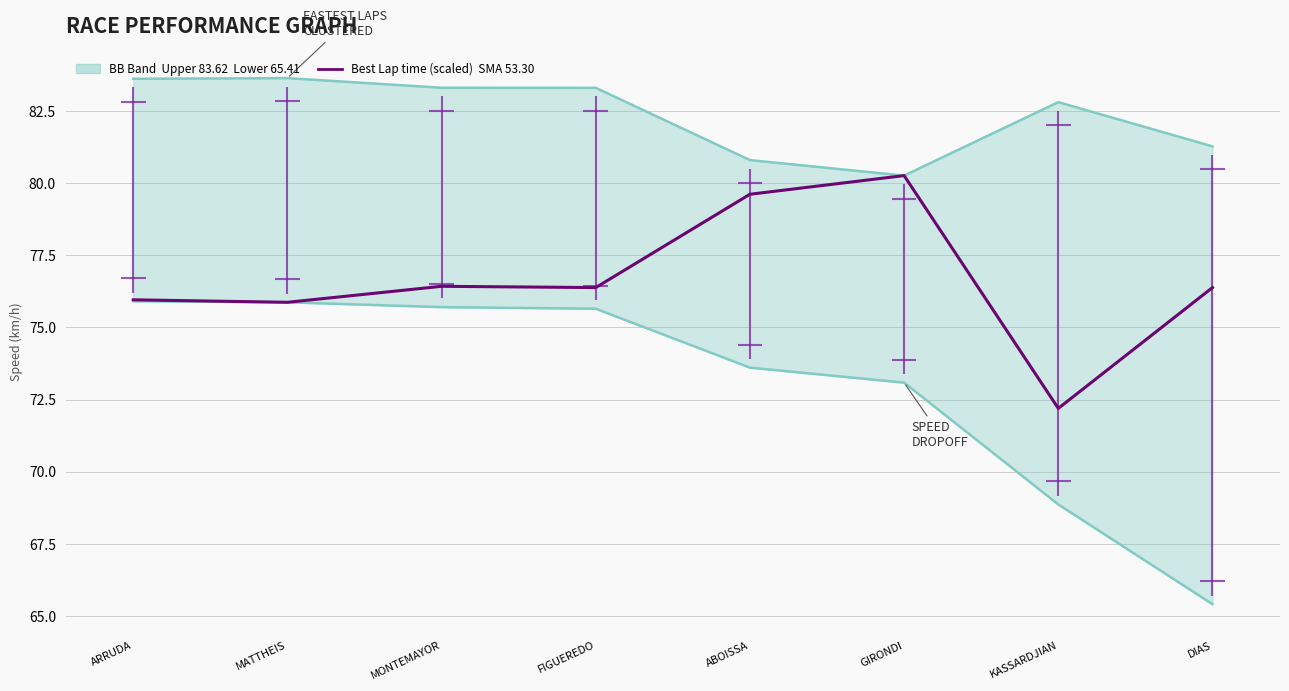

At which label is Best Lap time (scaled) closest to 76?

ARRUDA